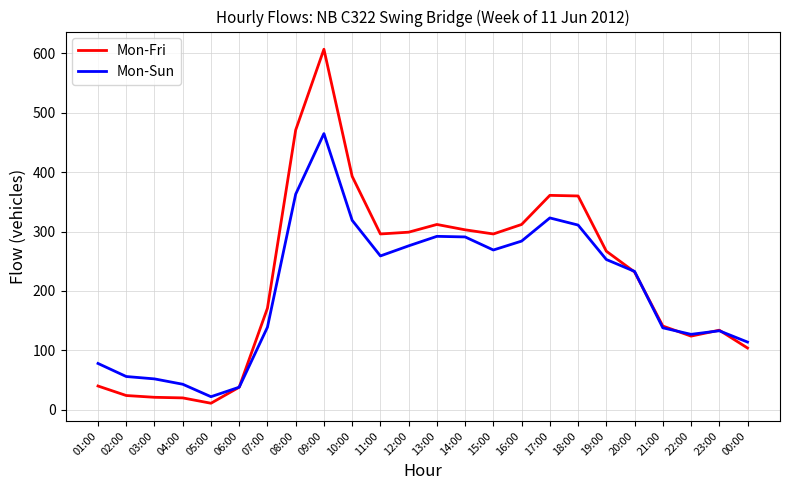

Which series ends up on top after the final intersection of Mon-Sun and Mon-Fri?

Mon-Sun